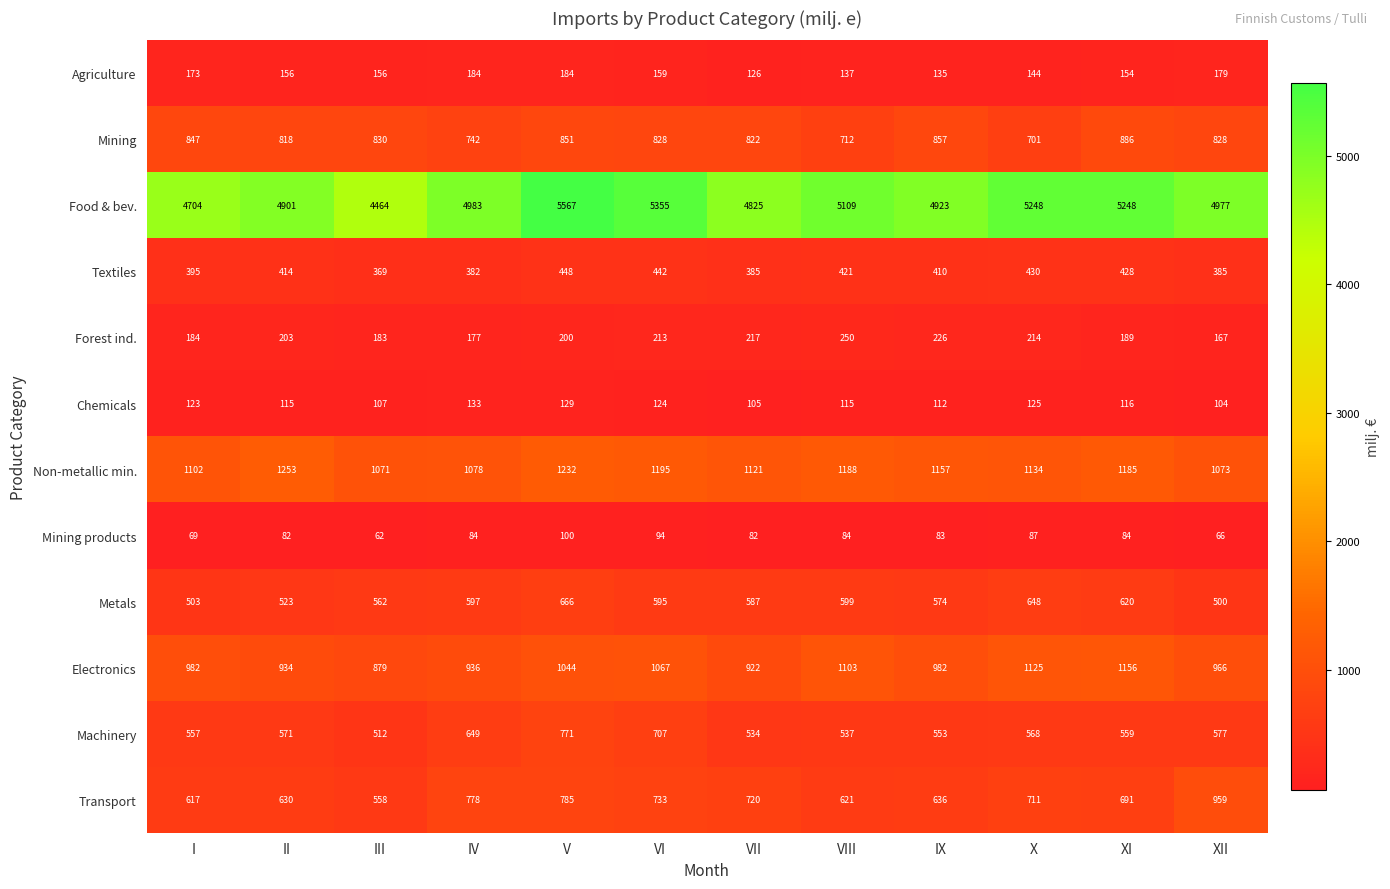

What is the sum of all Metals values?

6974